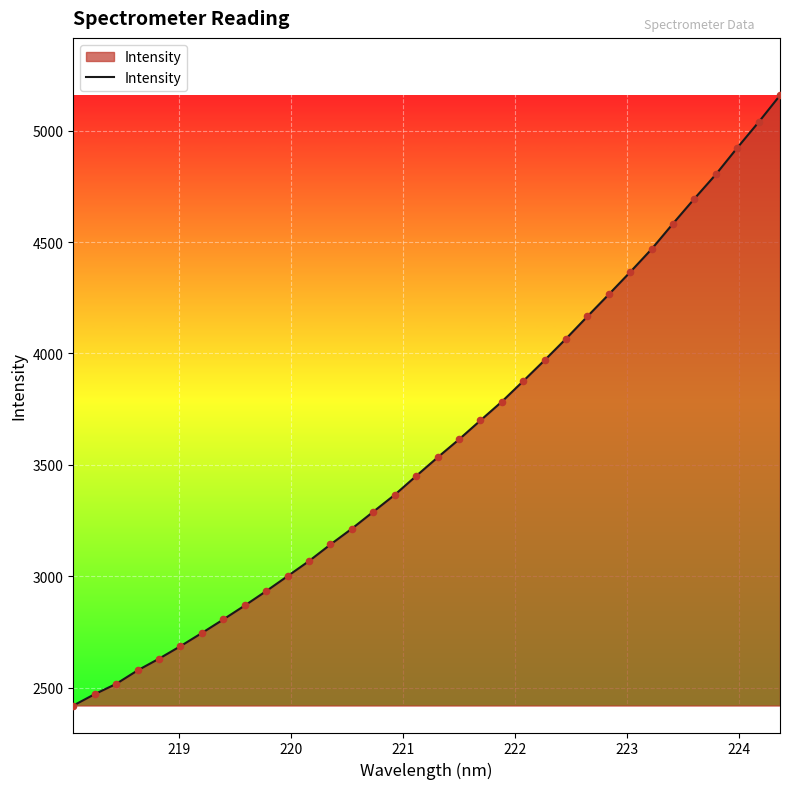

What is the smallest value displayed?

2419.9